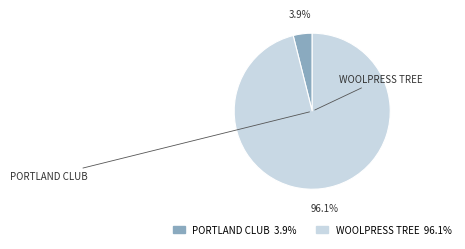

How many segments does this pie chart have?

2